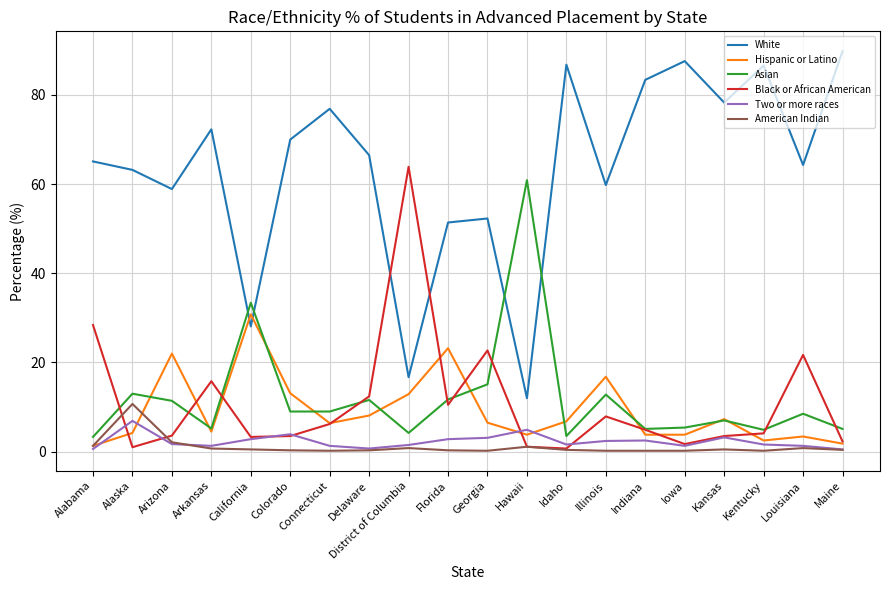

List the series in order of their peak value, lowest first.

Two or more races, American Indian, Hispanic or Latino, Asian, Black or African American, White